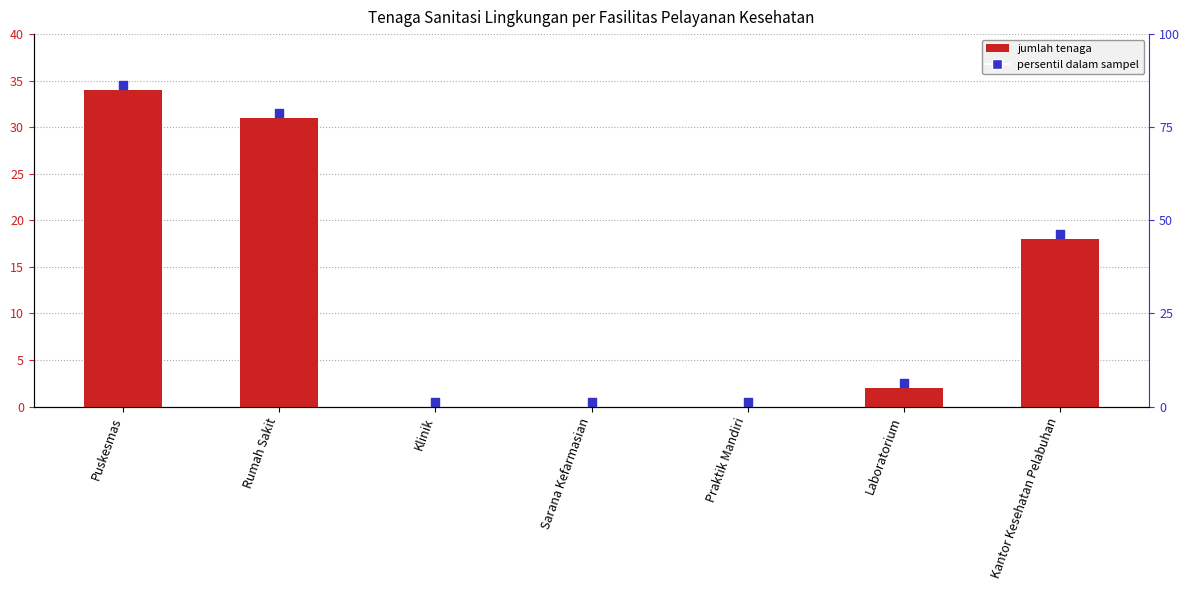

Is the value of Tenaga Sanitasi Lingkungan at Puskesmas greater than the value of Marker at Puskesmas?

No